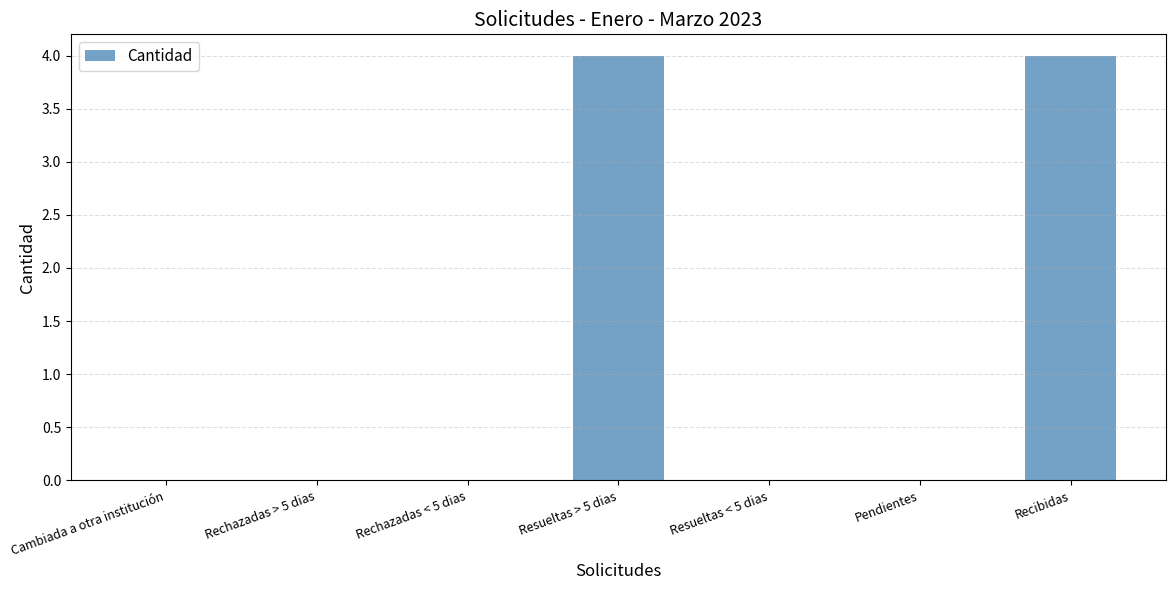

True or false: the data shows -2 at Cambiada a otra institución.

False